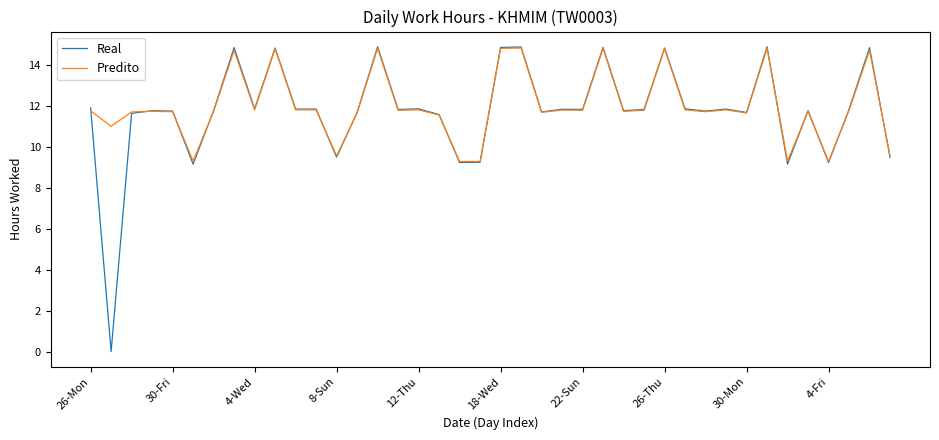

Which series has the widest spread of values?

Real